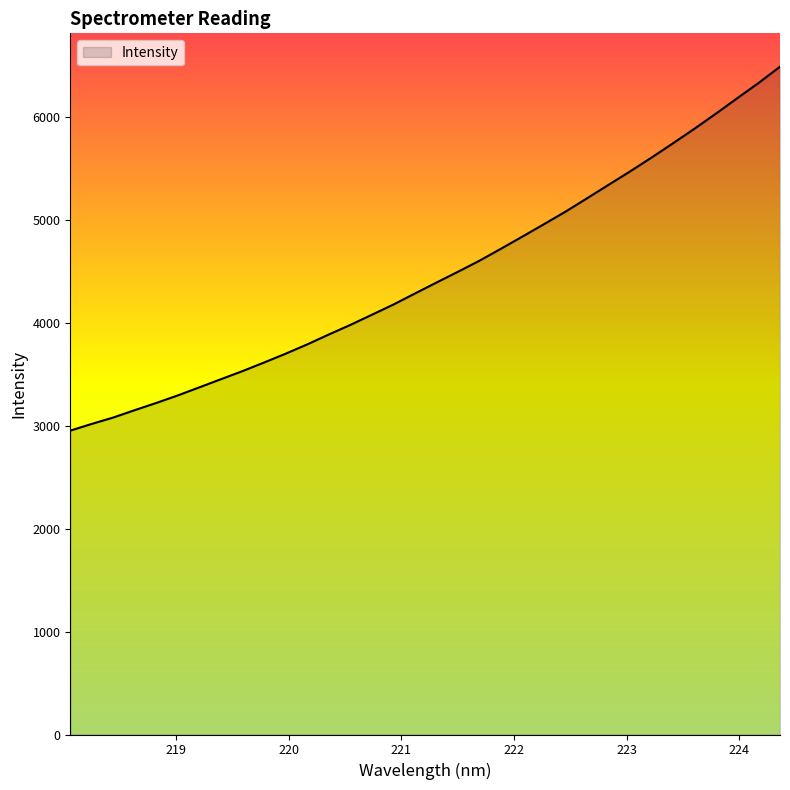

What is the minimum value shown in the chart?

2950.3